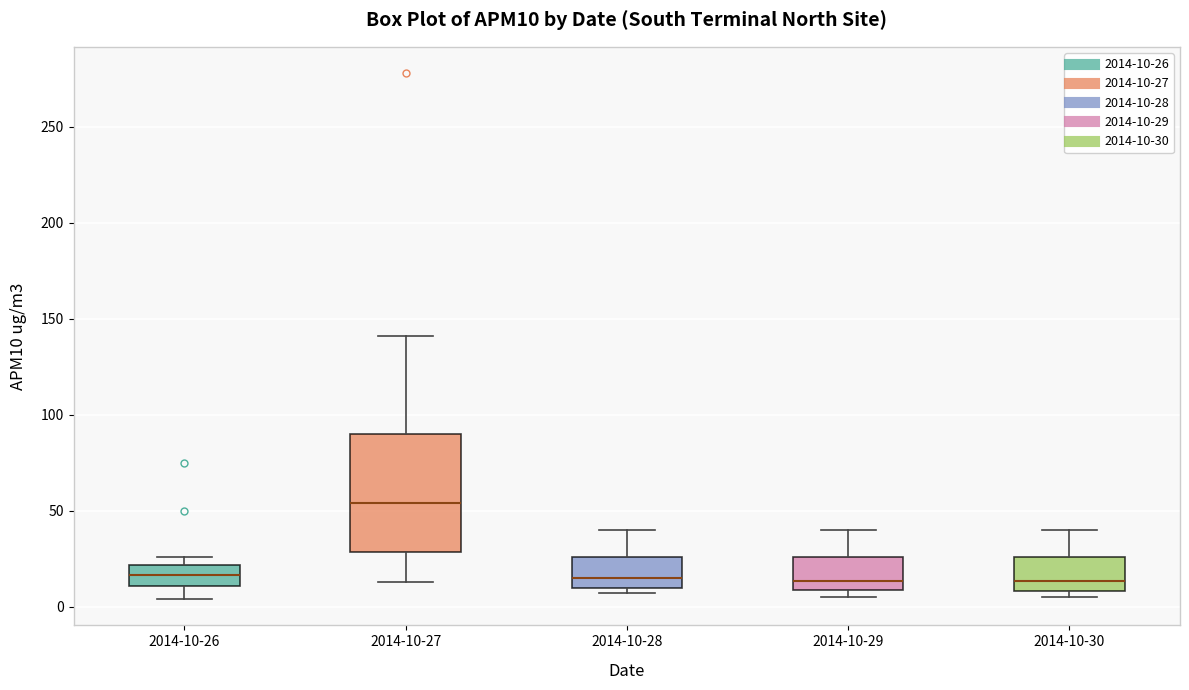

Where does the median line of the box for 2014-10-27 sit on the y-axis? The values are not printed on the chart, so give them approximately, as read against the axis.

55